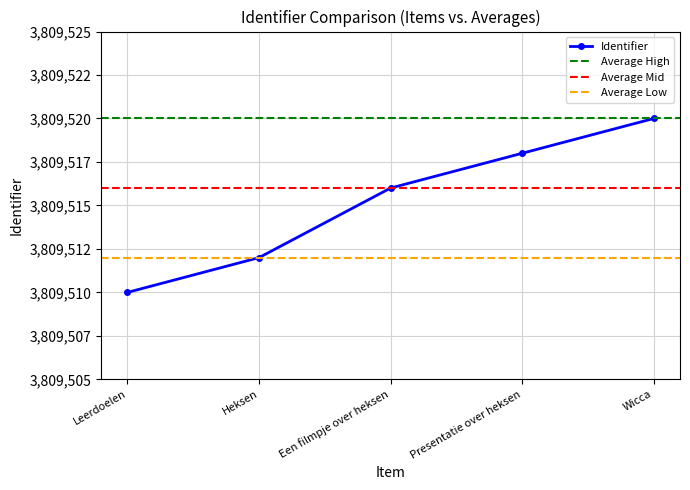

At which category is the sum across all series the highest?

Wicca